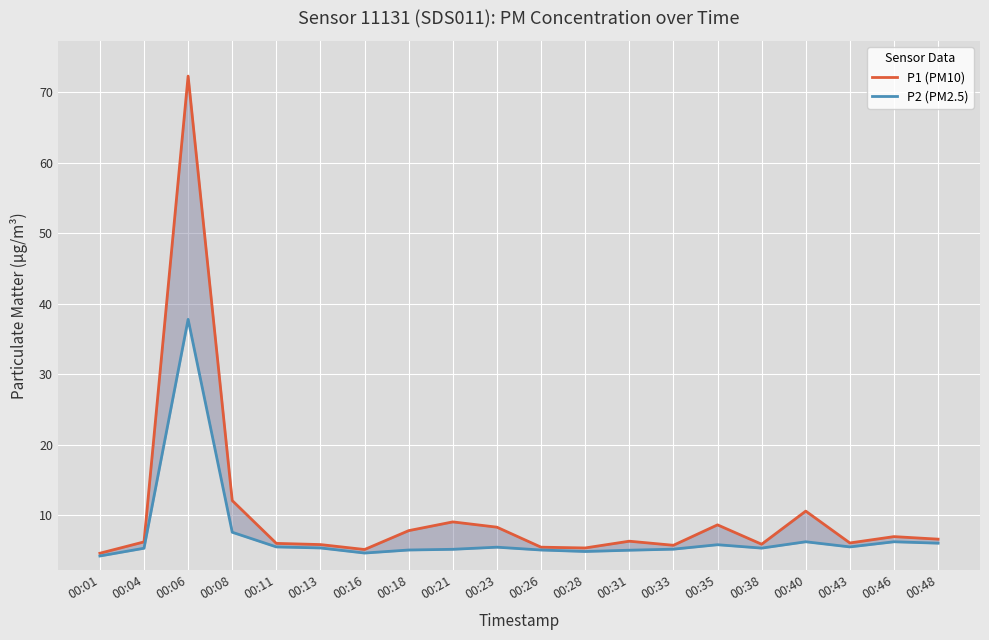

What is the spread (max minus min) of values at 00:46?

0.7